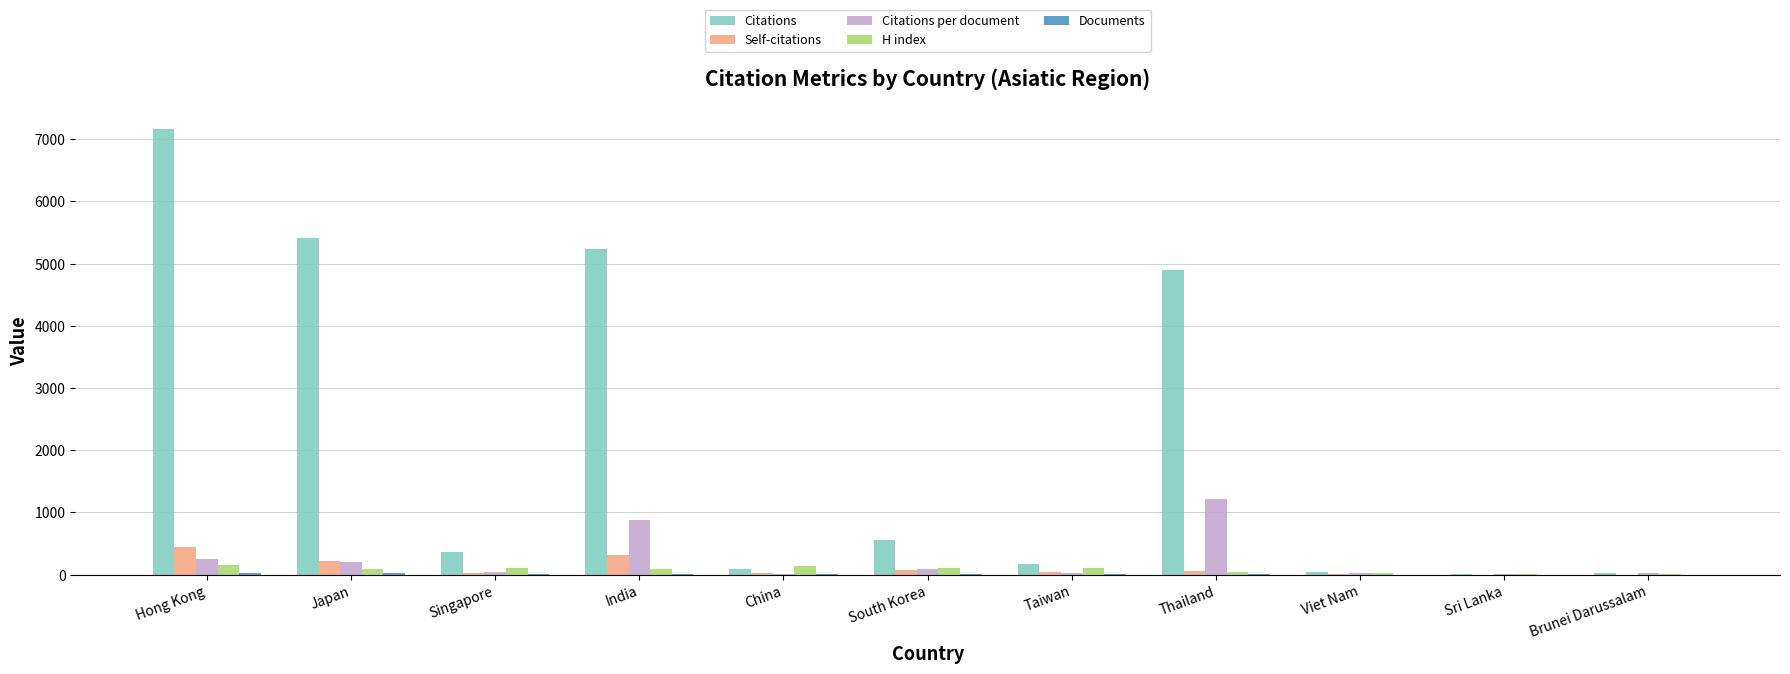

What is the highest value of the Citations series?

7169.0